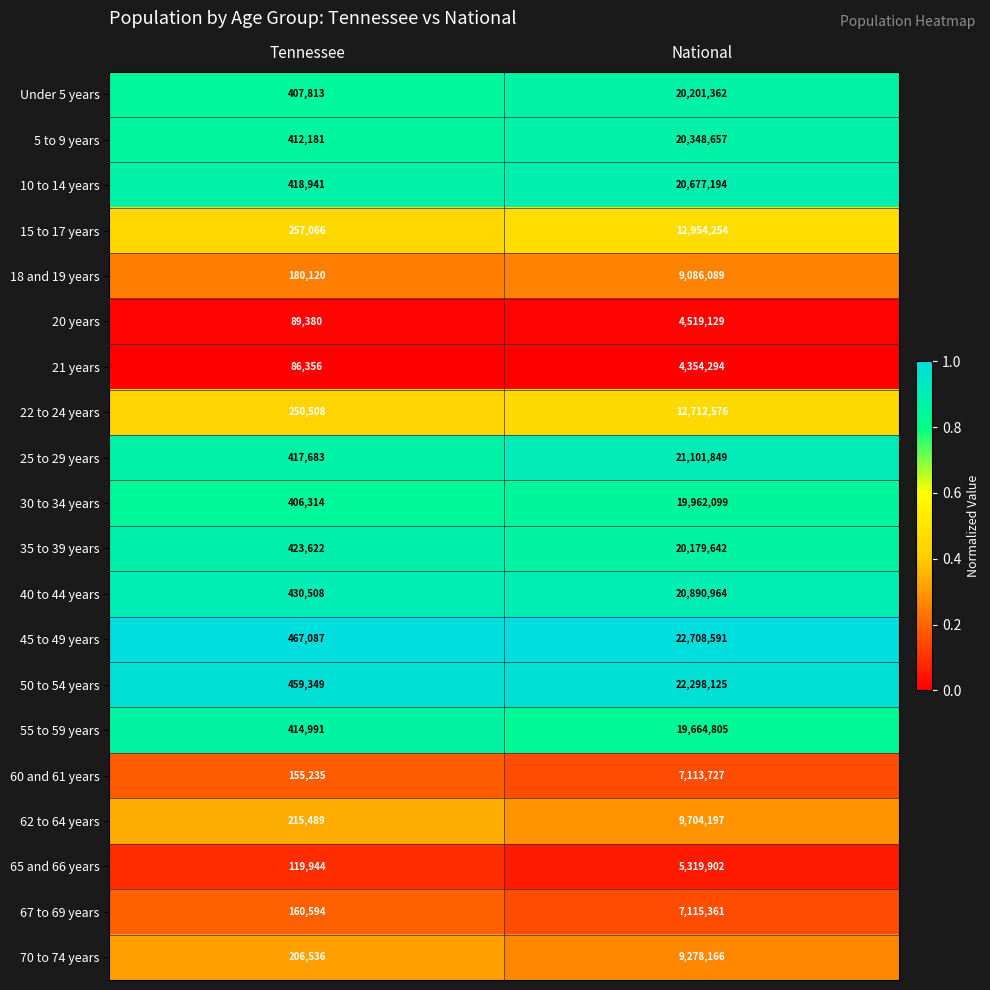

Where is 35 to 39 years nearest to the value 10301632?

Tennessee